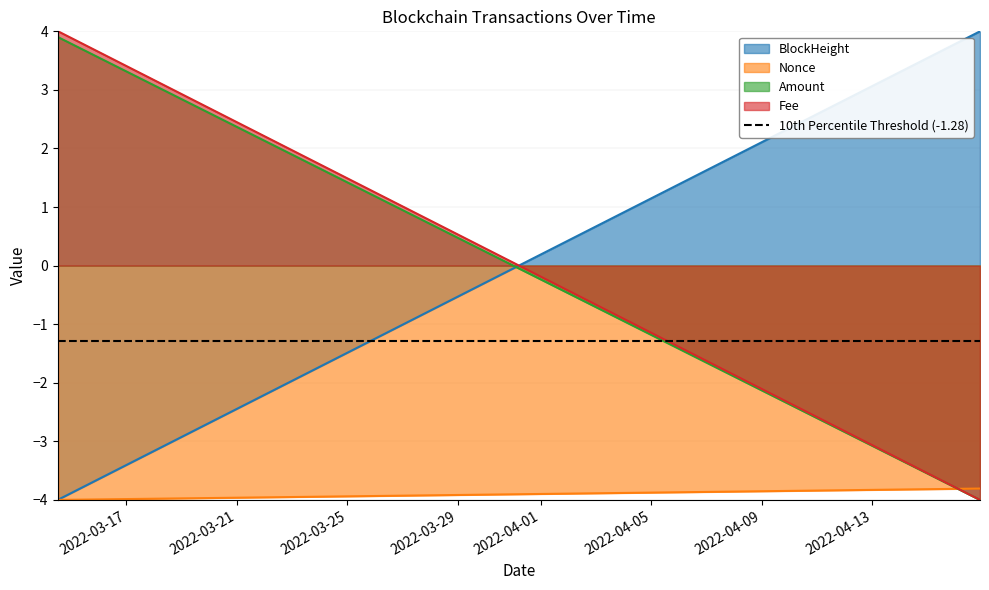

What is the minimum value for Nonce?

-4.0